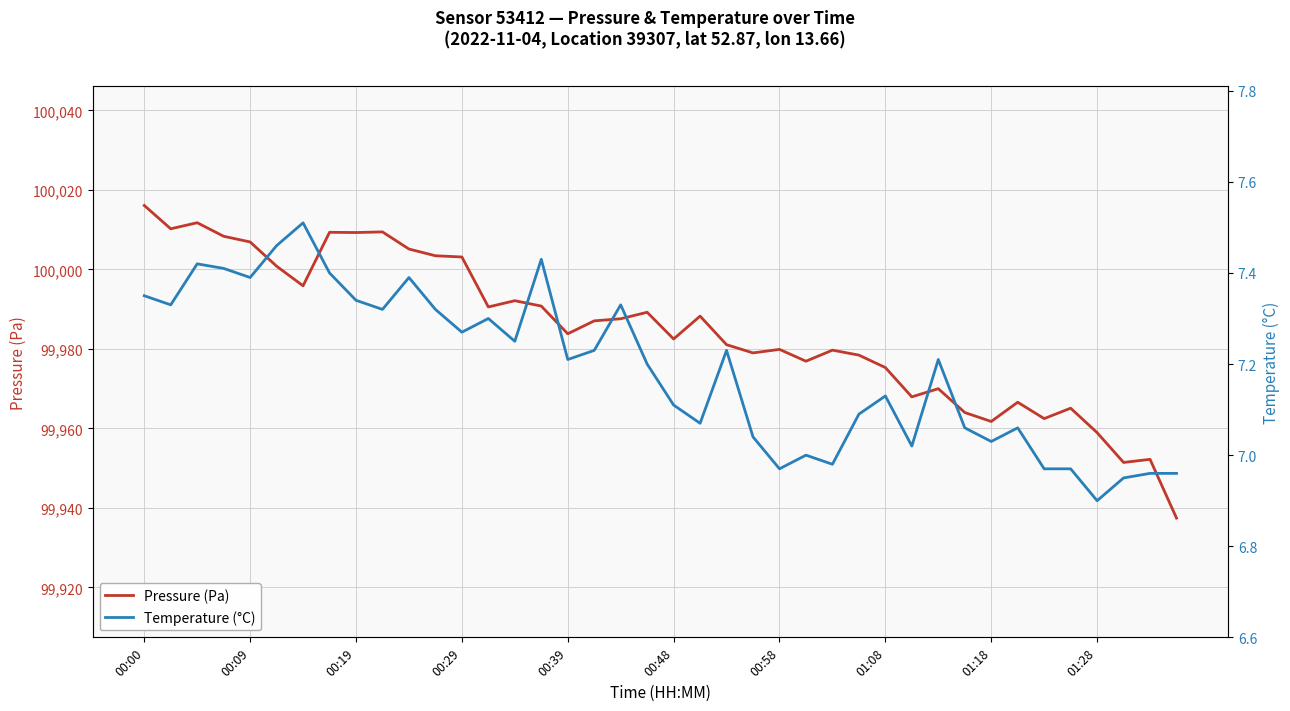

What is the minimum value for Pressure (Pa)?

99937.4